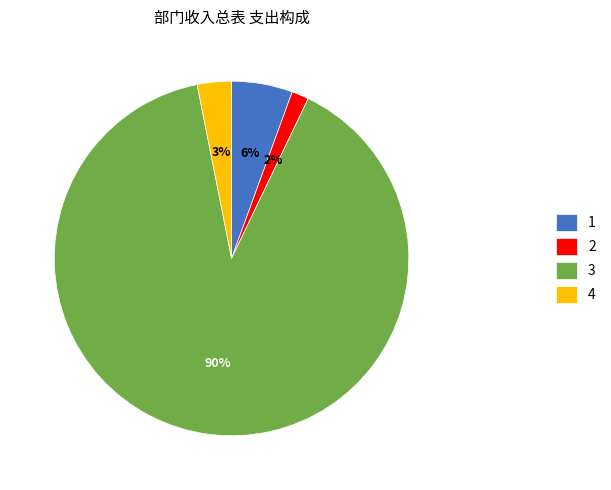

What percentage is the 1 slice, to the nearest percent?

6%